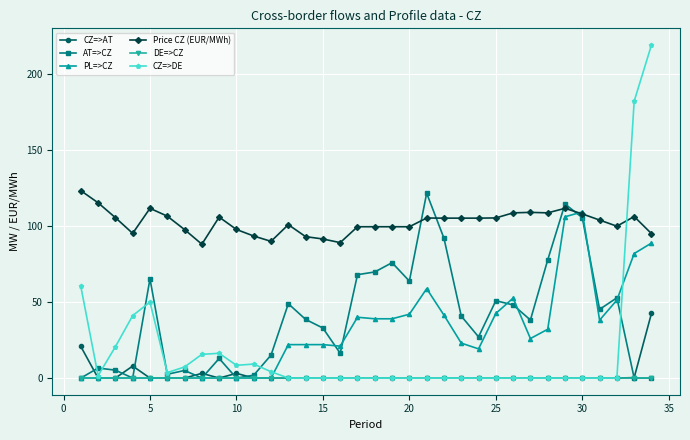

What are all the series names shown in the legend?

CZ=>AT, AT=>CZ, PL=>CZ, Price CZ (EUR/MWh), DE=>CZ, CZ=>DE